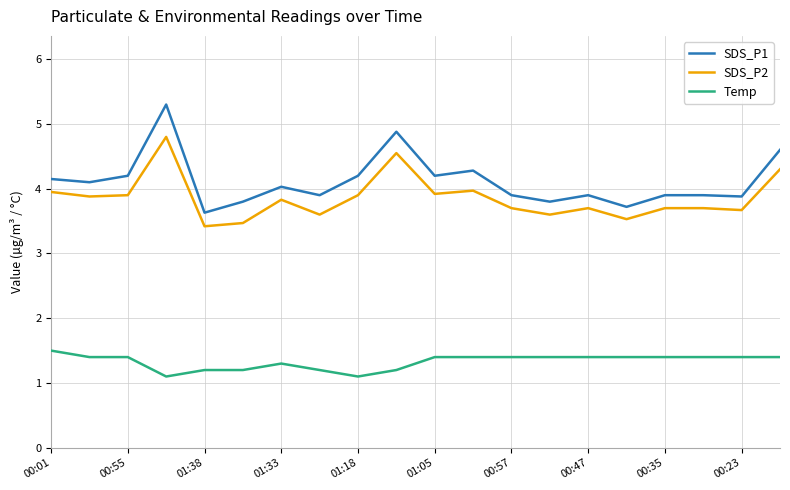

True or false: SDS_P2 and SDS_P1 intersect in this chart.

False